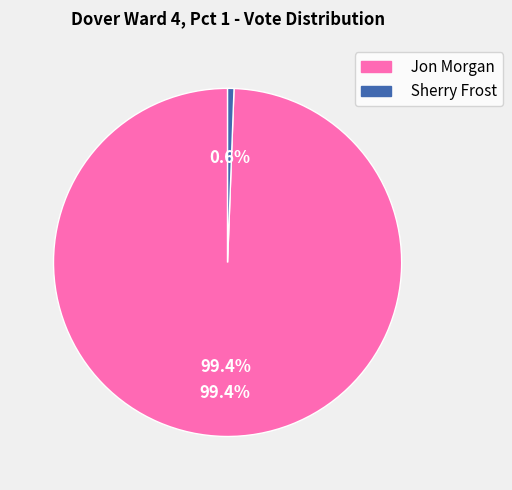

The Sherry Frost slice represents 1% of the pie. True or false?

True